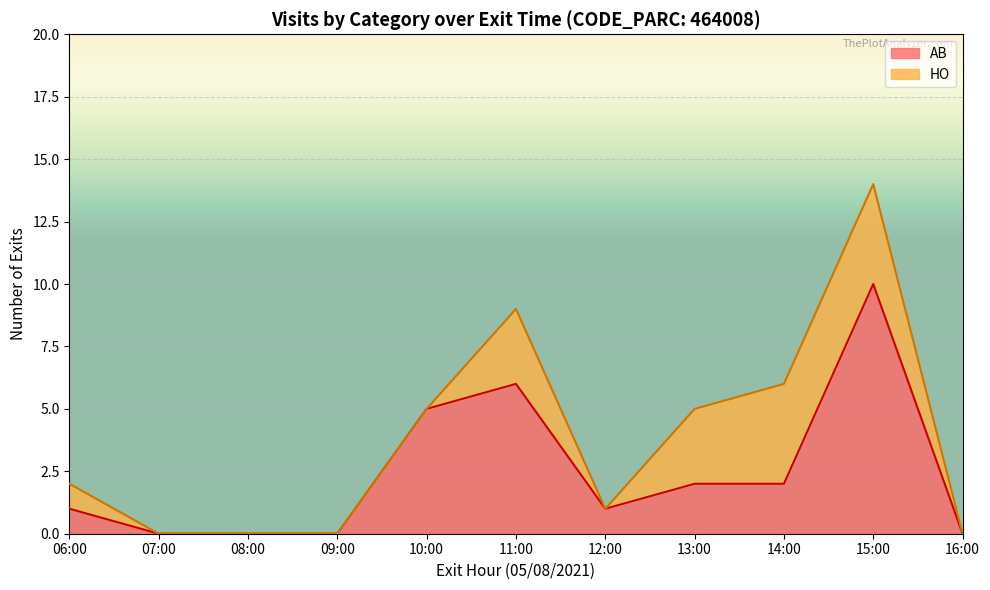

True or false: HO has a value of 8 at 11:05.

True